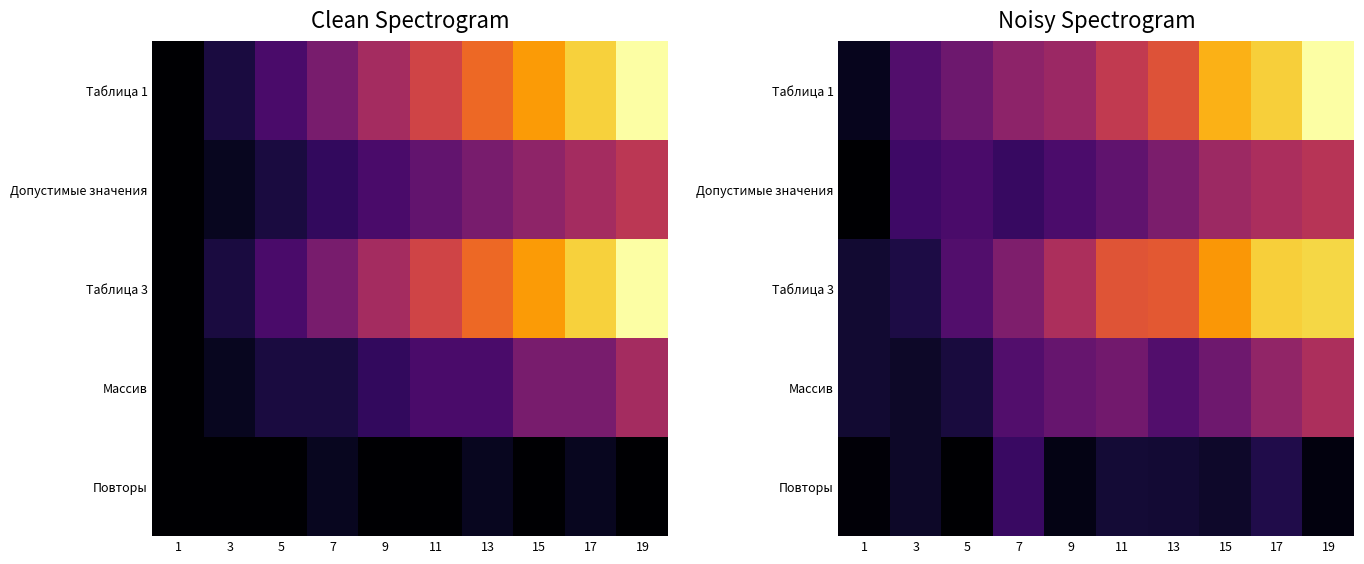

At how many categories does at least one series exceed 4?

9